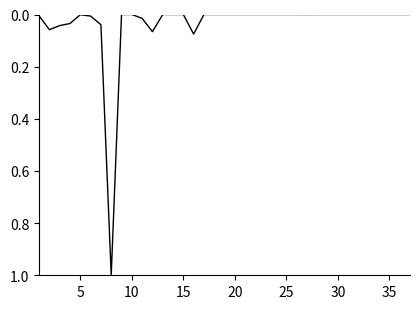

What is the greatest value displayed?

1.0